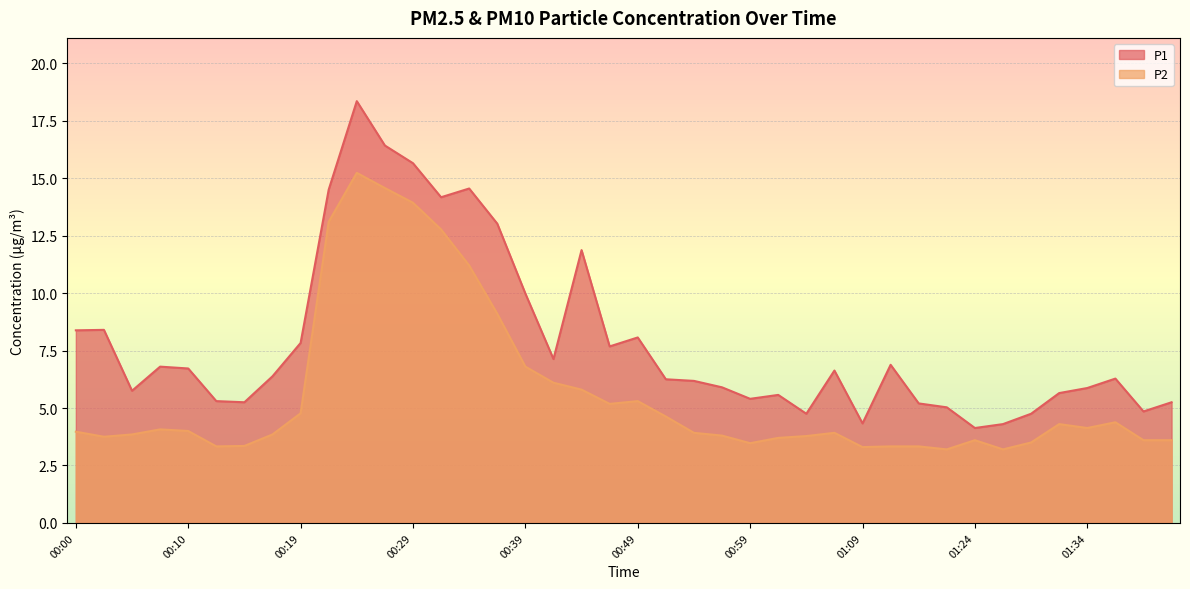

At which category is the sum across all series the highest?

00:24